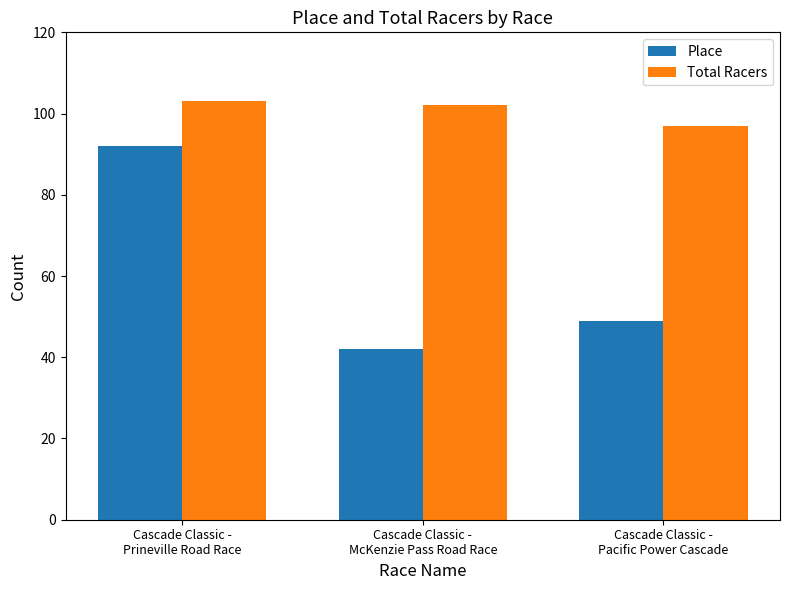

At which category is the sum across all series the highest?

Cascade Classic -
Prineville Road Race